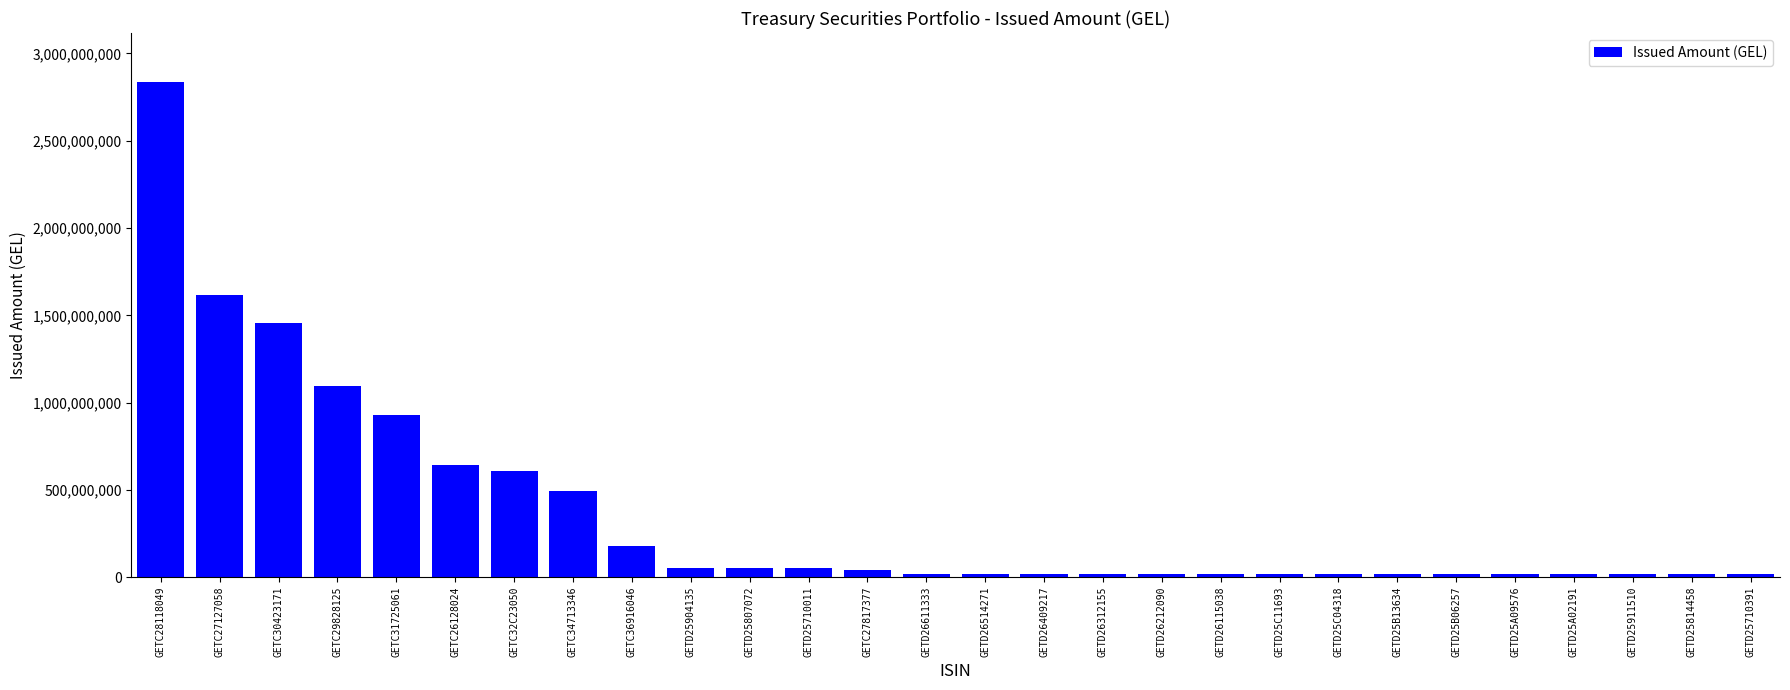

What is the label of the 13th bar from the right?

GETD26409217